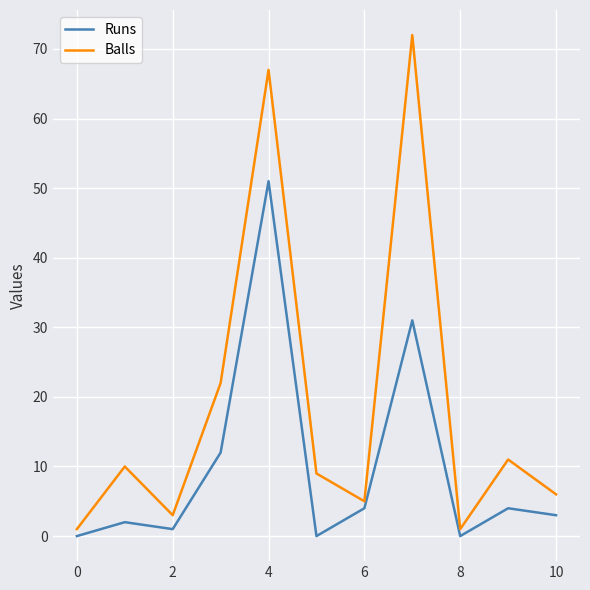

Which series has the largest total across all categories?

Balls